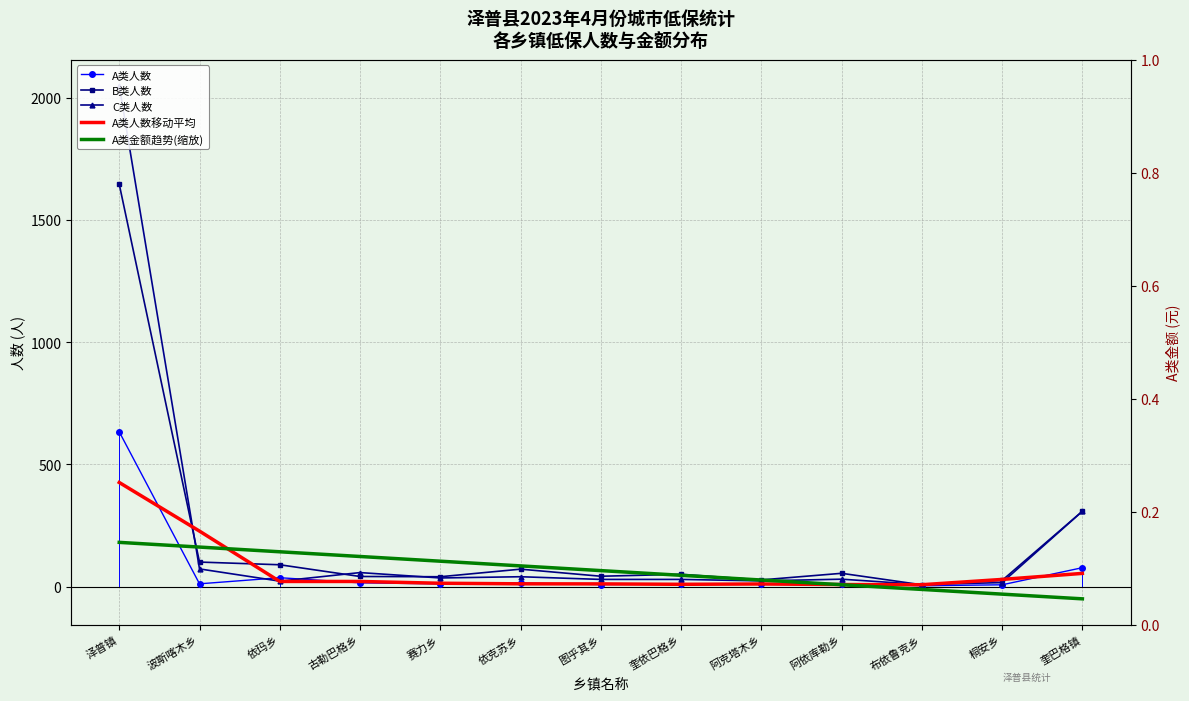

True or false: A类金额趋势(缩放) and A类人数移动平均 intersect in this chart.

True